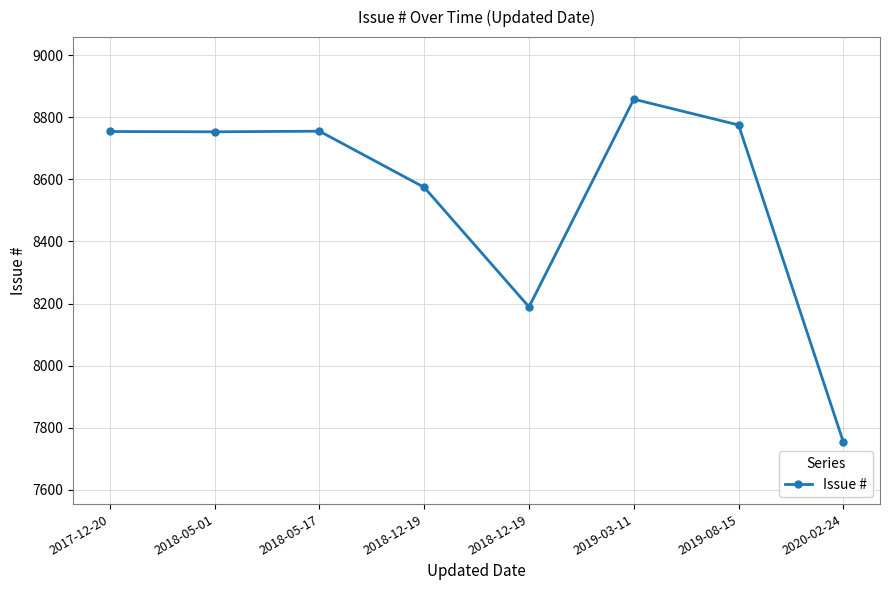

How many values are below 8754?

4